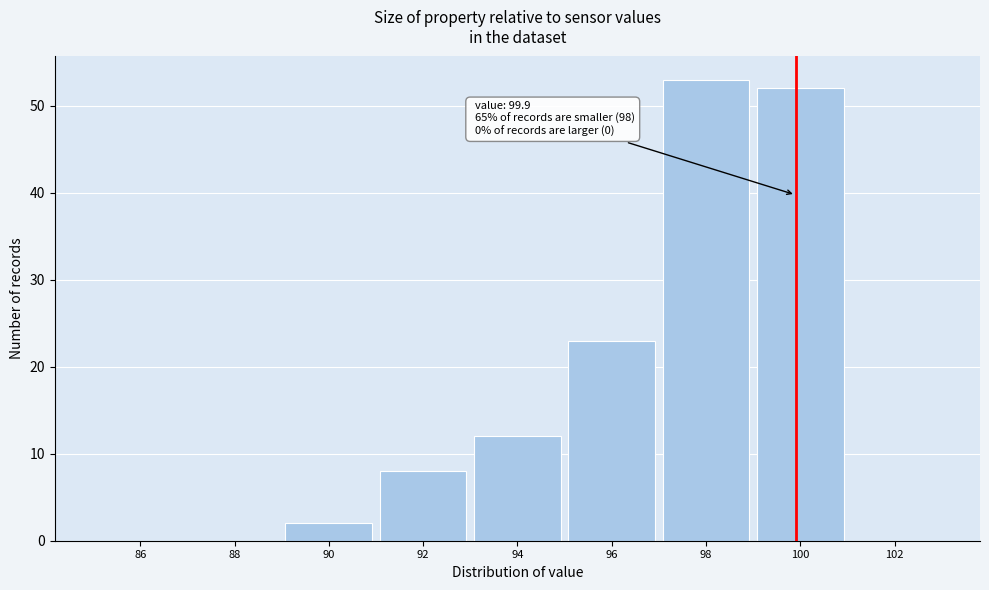

Over which range of the x-axis is the bar tallest?

97 to 99